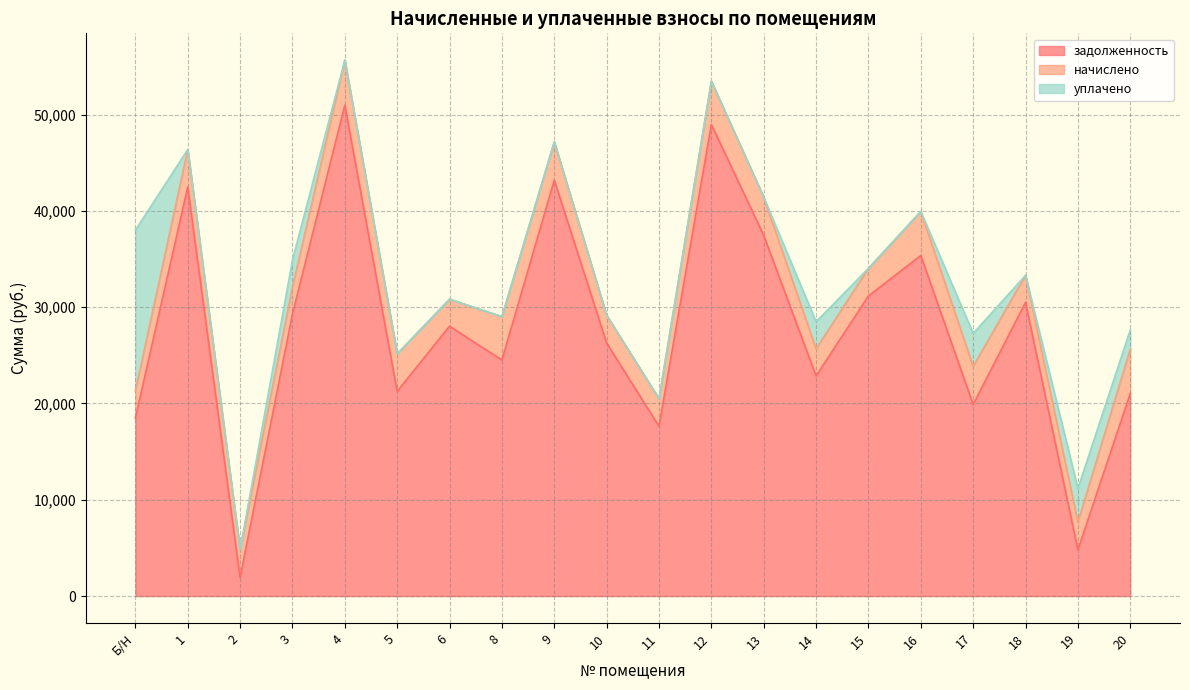

What is the maximum value shown in the chart?

50974.4